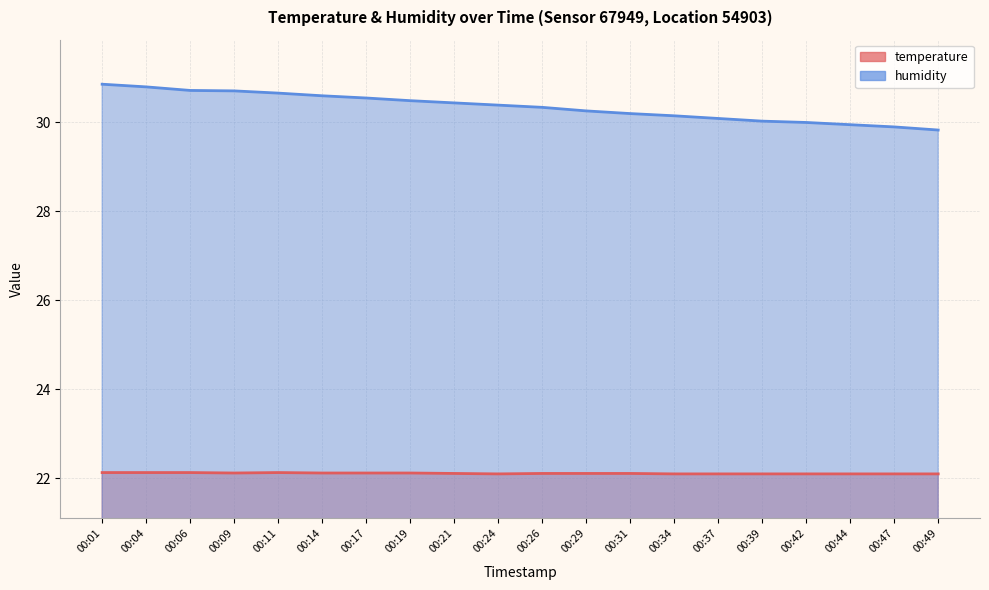

What is the maximum value for temperature?

22.1